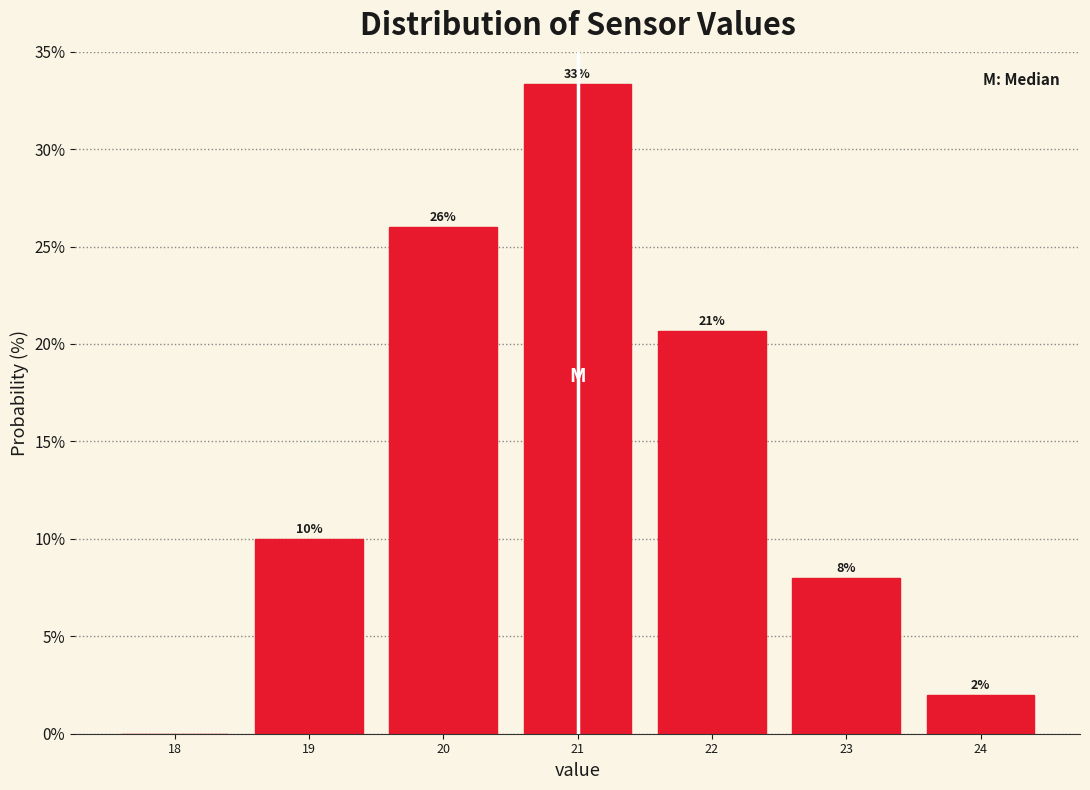

Which range on the x-axis has the tallest bar?

20.5 to 21.5